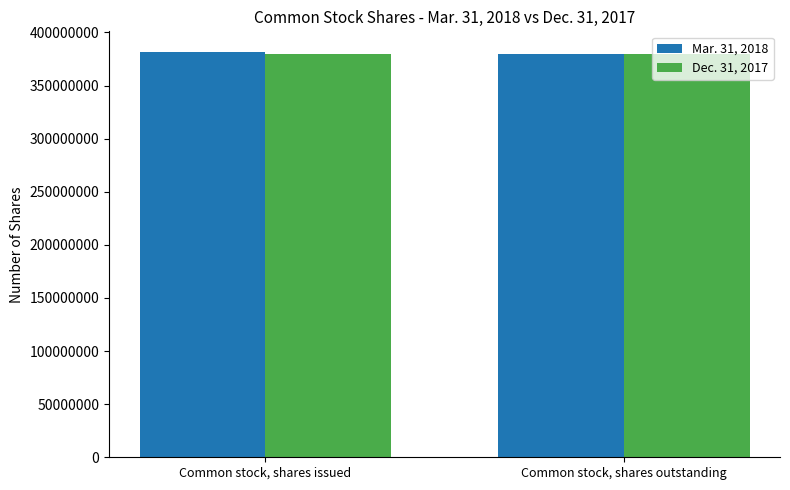

Reading left to right, list all the values displayed in this chart.

Mar. 31, 2018: 381900610	380104970
Dec. 31, 2017: 380104970	380104970